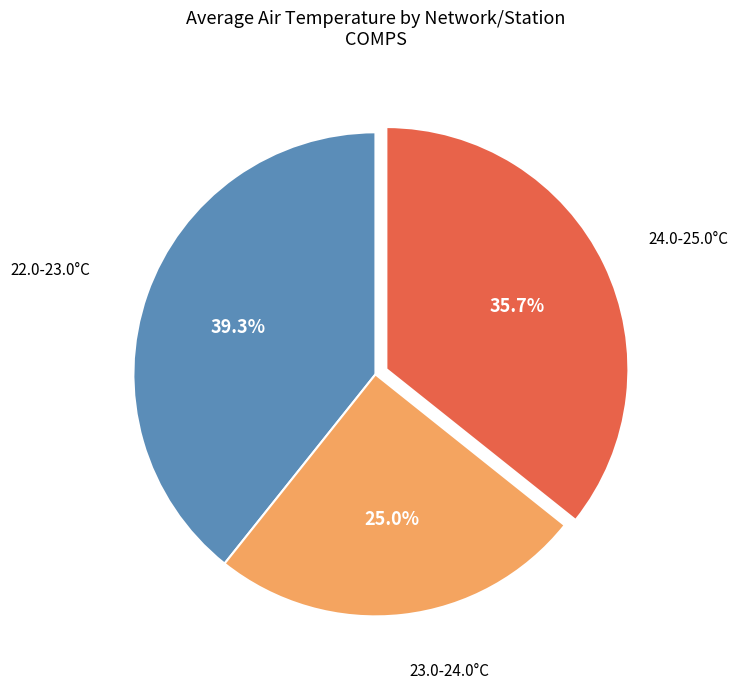

Is there a majority slice in this chart?

No